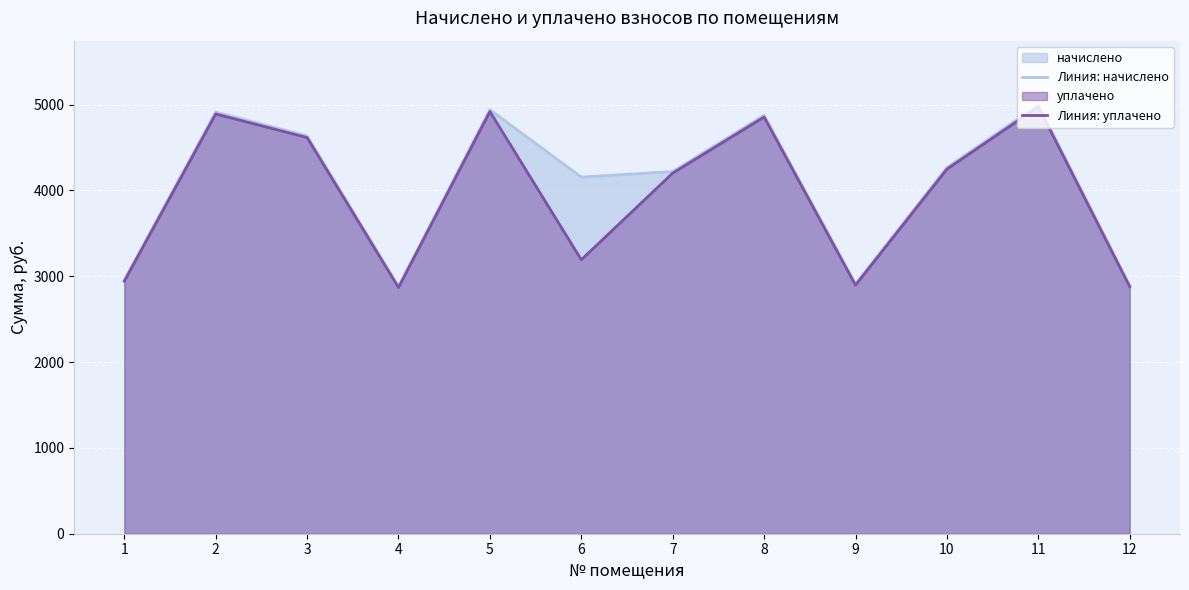

True or false: Линия: уплачено and Линия: начислено cross at least once.

False